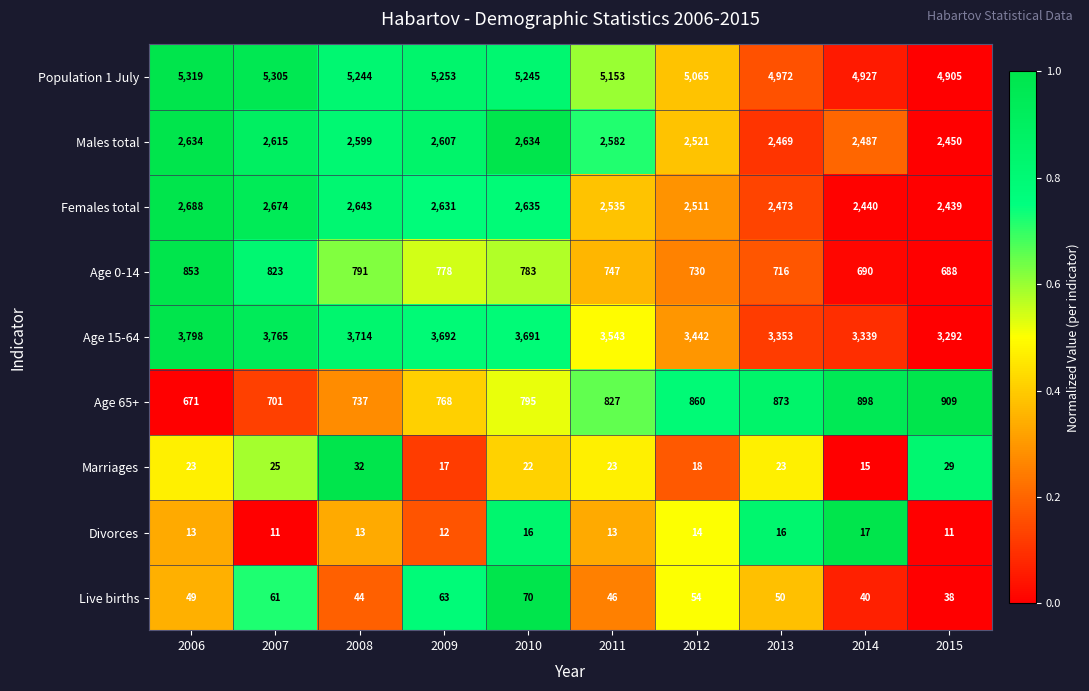

Which series changed the most between 2010 and 2015?

Age 15-64